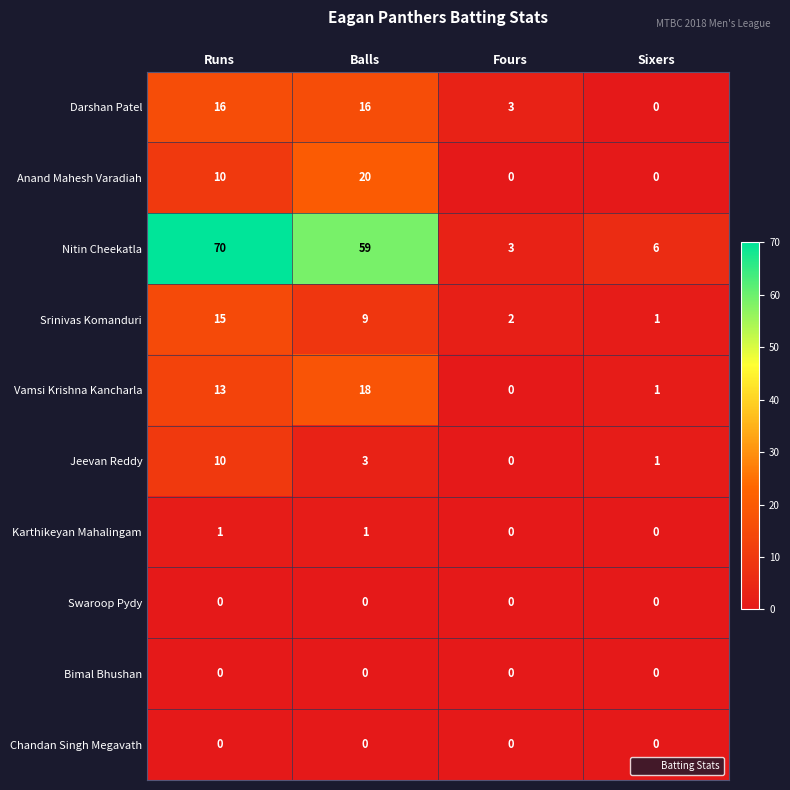

The value of Swaroop Pydy at Runs is 0. True or false?

True